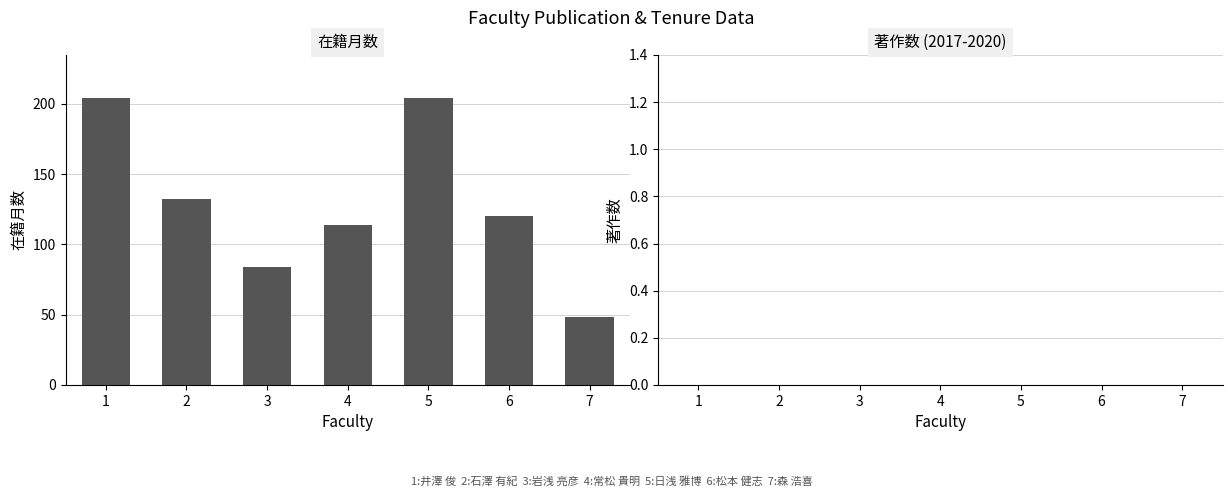

What value does the data have at 6, to the nearest 10?

120